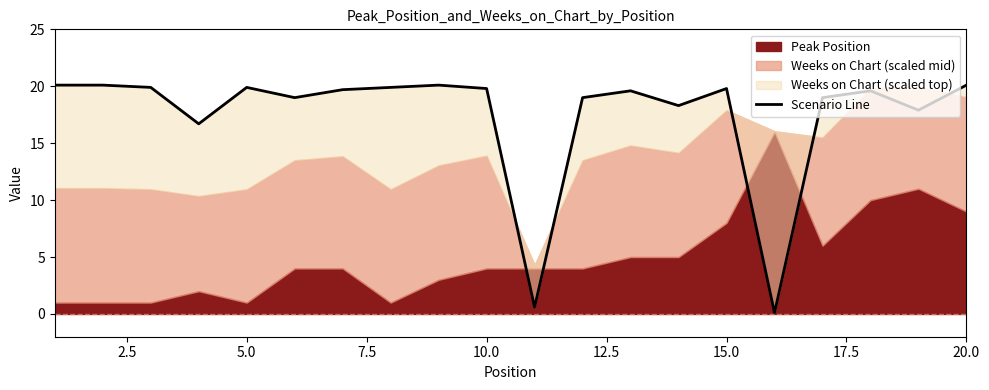

How many interior local valleys (lower than both neighbors) does the data have?

6